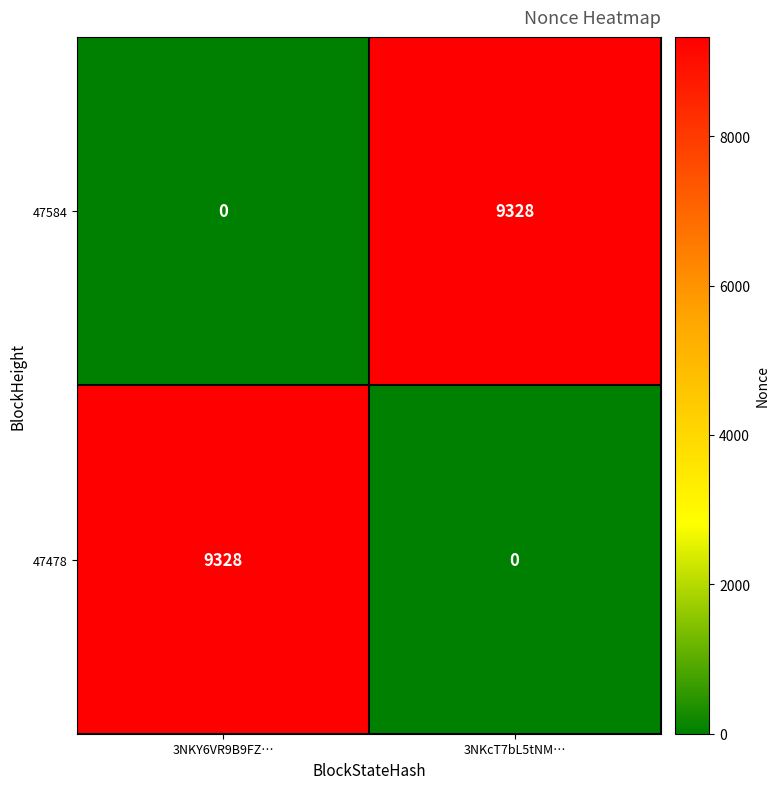

True or false: 47584 has a value of 4529 at 3NKY6VR9B9FZ….

False